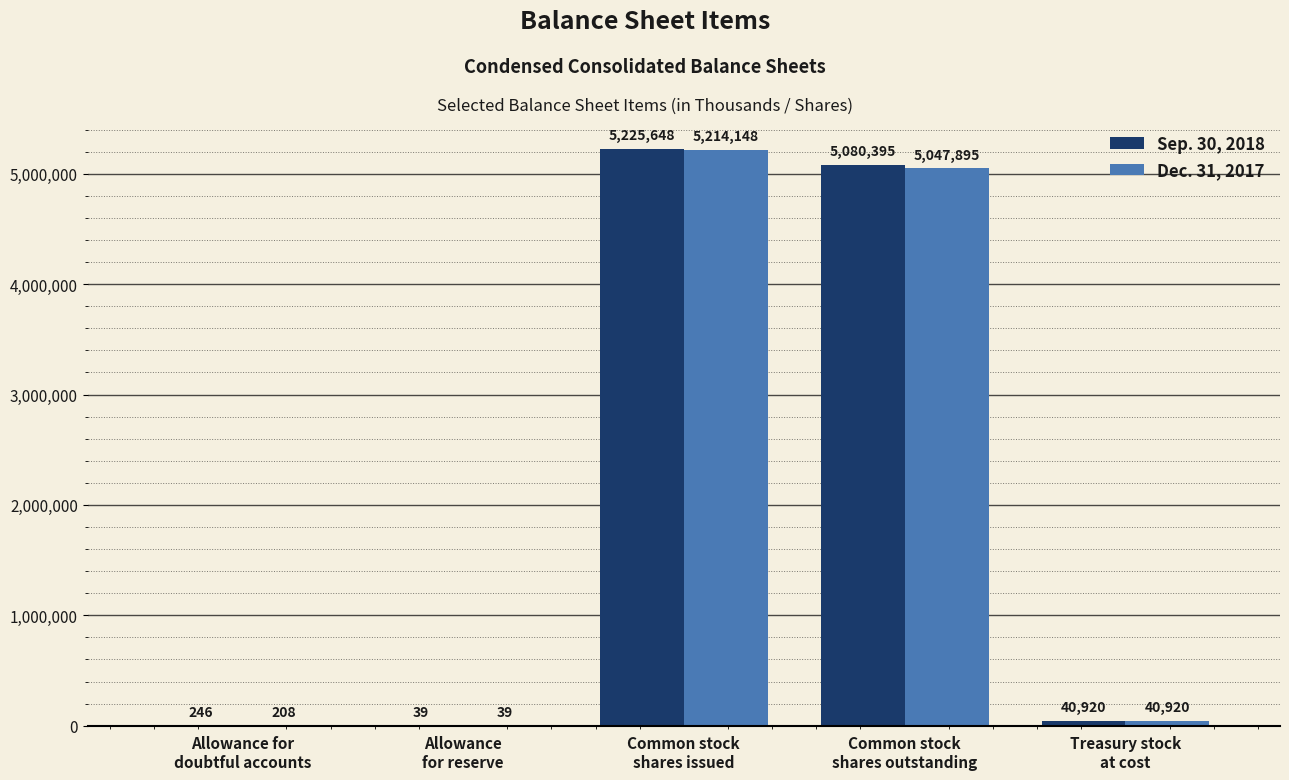

What is the highest value of the Dec. 31, 2017 series?

5214148